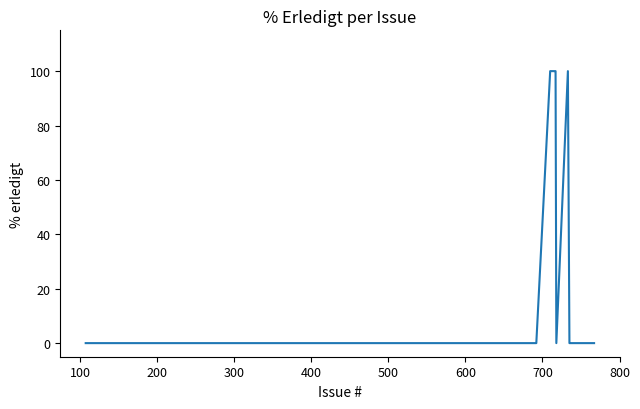

What is the difference between the maximum and minimum values?

100